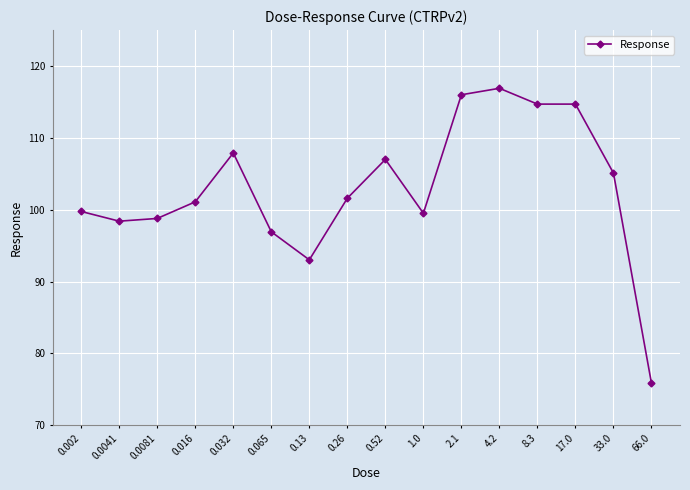

What is the difference between the second highest and second lowest values?

23.0